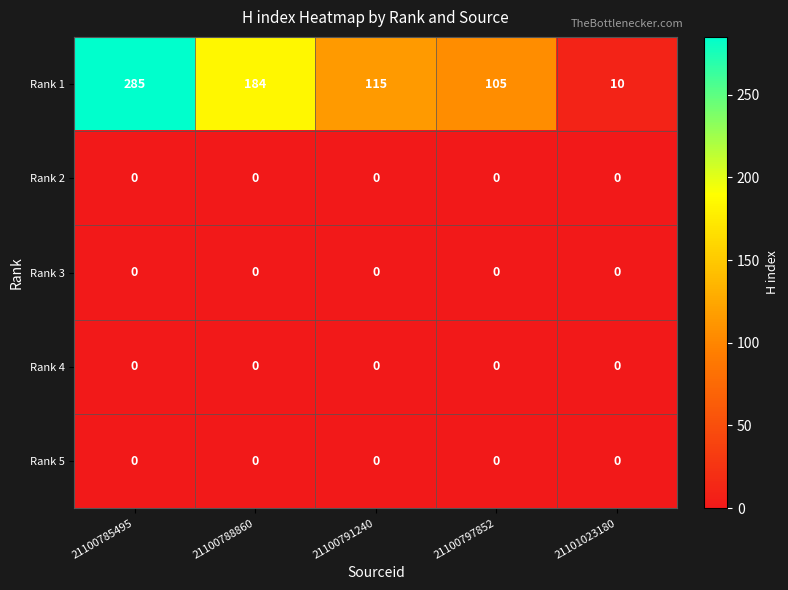

Between 21100797852 and 21101023180, which series saw the biggest shift?

Rank 1